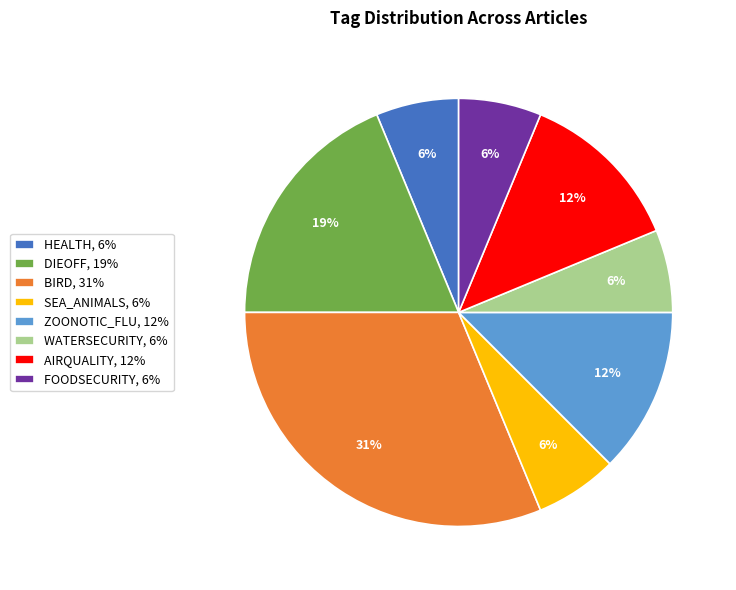

How many segments does this pie chart have?

8